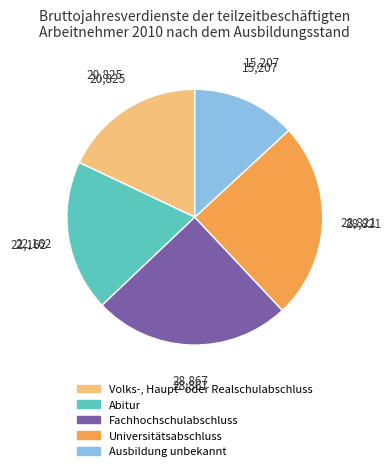

Count the number of slices in the pie.

5